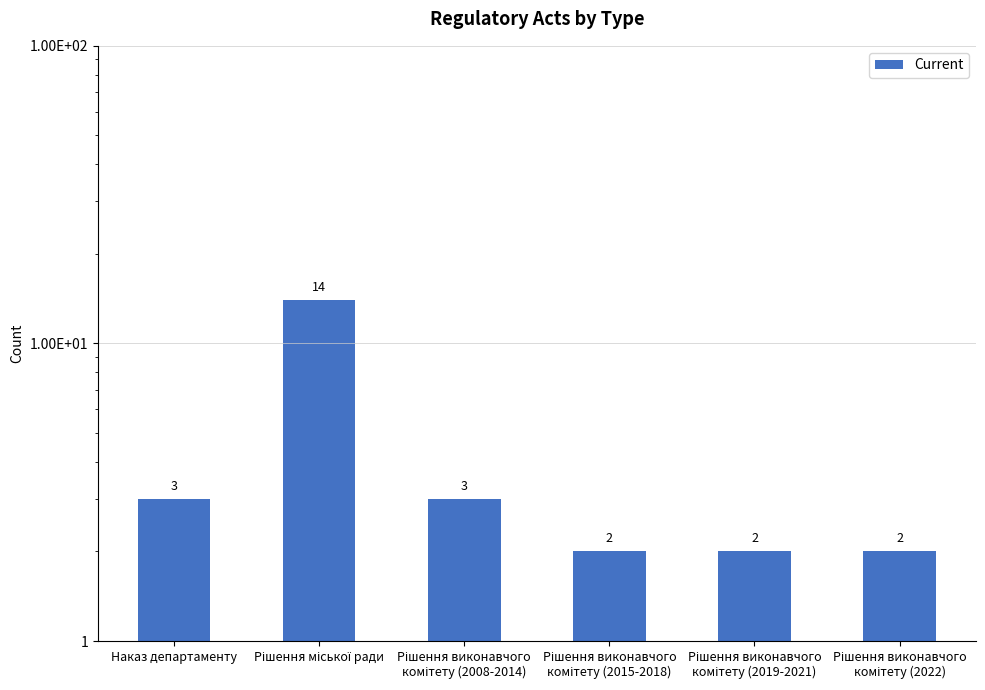

Reading left to right, transcribe all the data shown in this chart.

Наказ департаменту=3	Рішення міської ради=14	Рішення виконавчого
комітету (2008-2014)=3	Рішення виконавчого
комітету (2015-2018)=2	Рішення виконавчого
комітету (2019-2021)=2	Рішення виконавчого
комітету (2022)=2